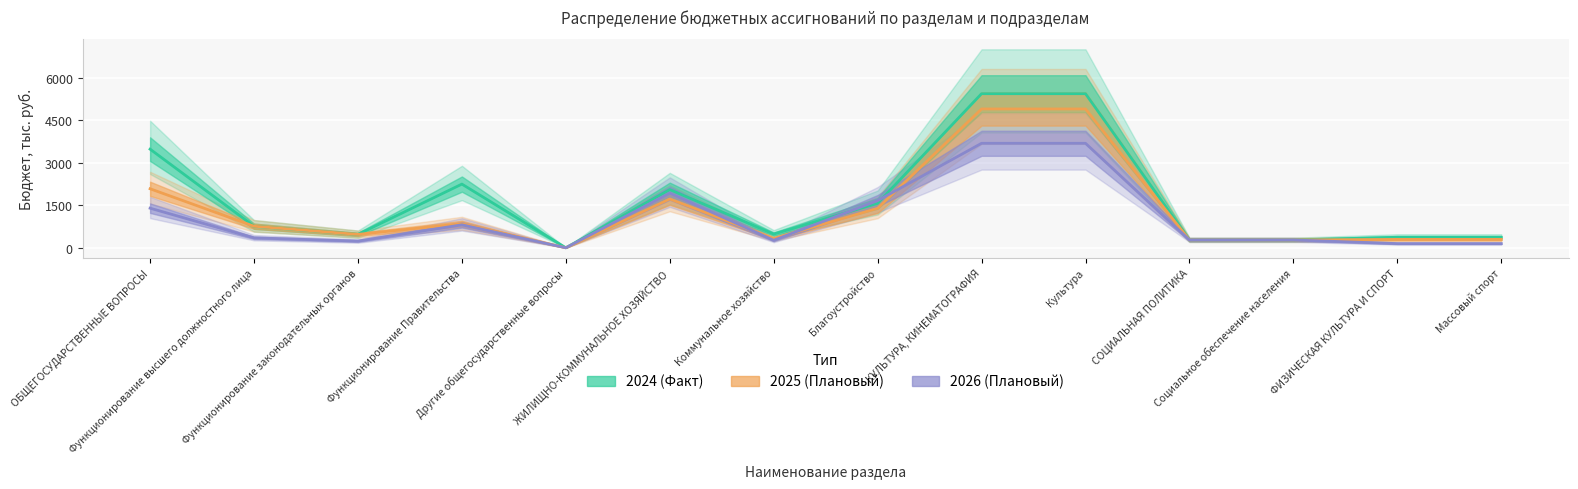

True or false: 2026 (Плановый) and 2024 (Факт) cross at least once.

True